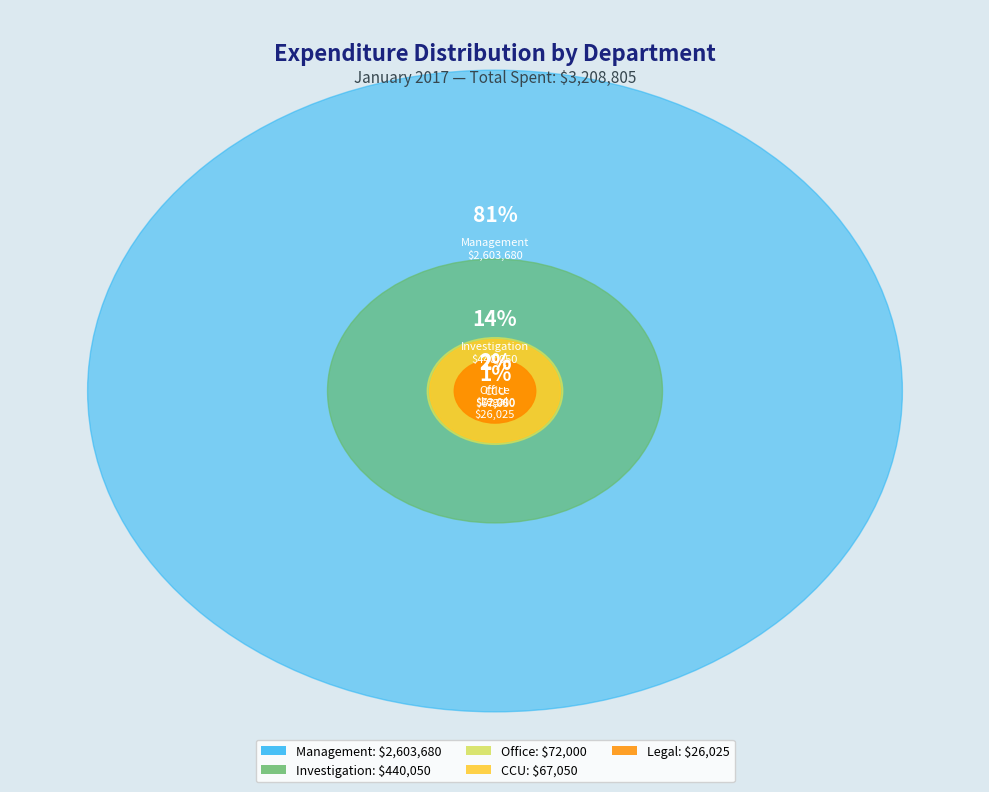

What percentage is the Office(DAVID) slice, to the nearest percent?

2%